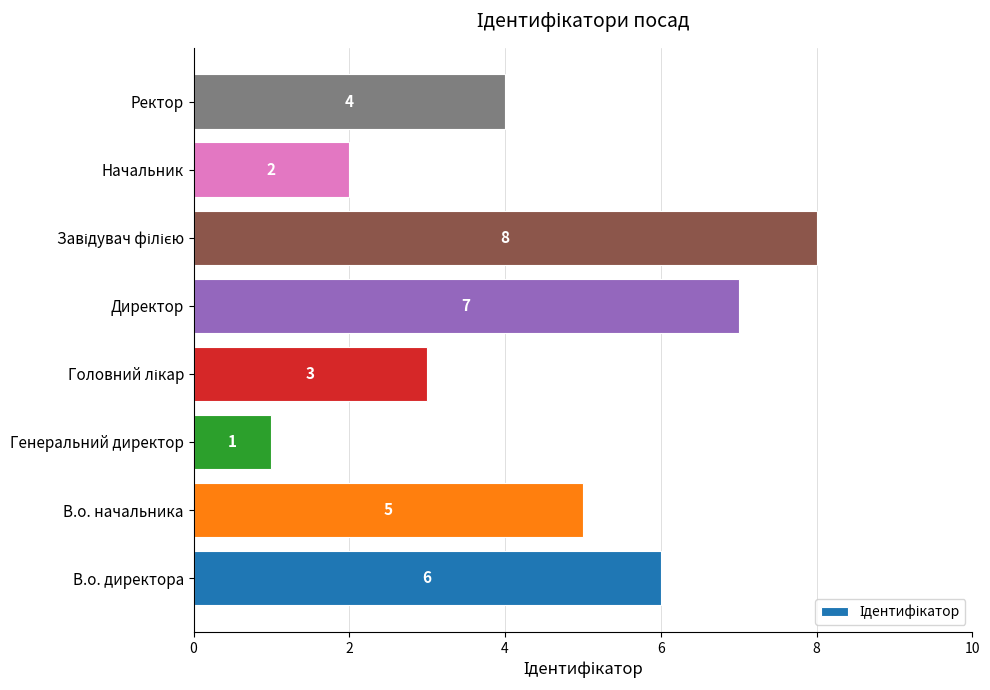

Is it true that the value at В.о. директора is 6?

True